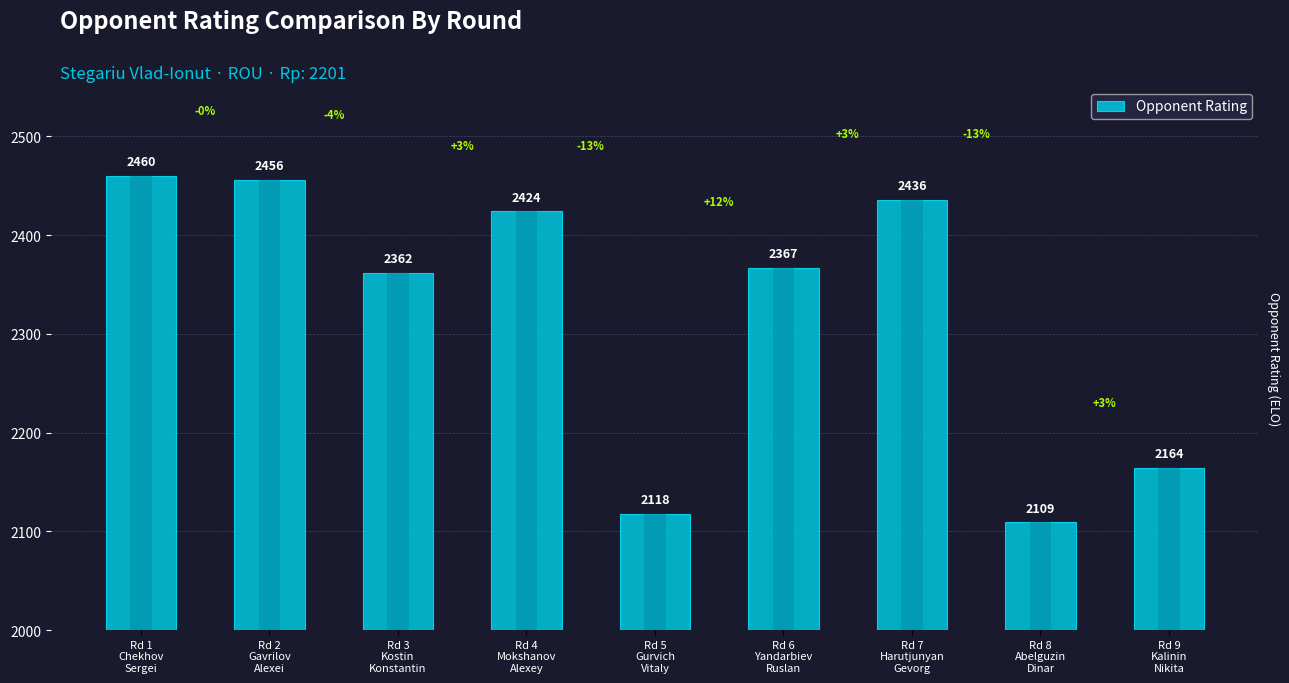

What is the average value?

2322